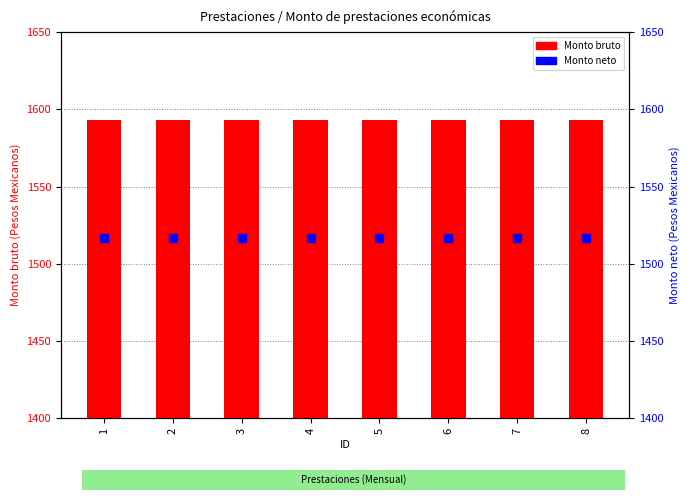

Is the value of Monto neto at 3 greater than the value of Monto bruto at 6?

No